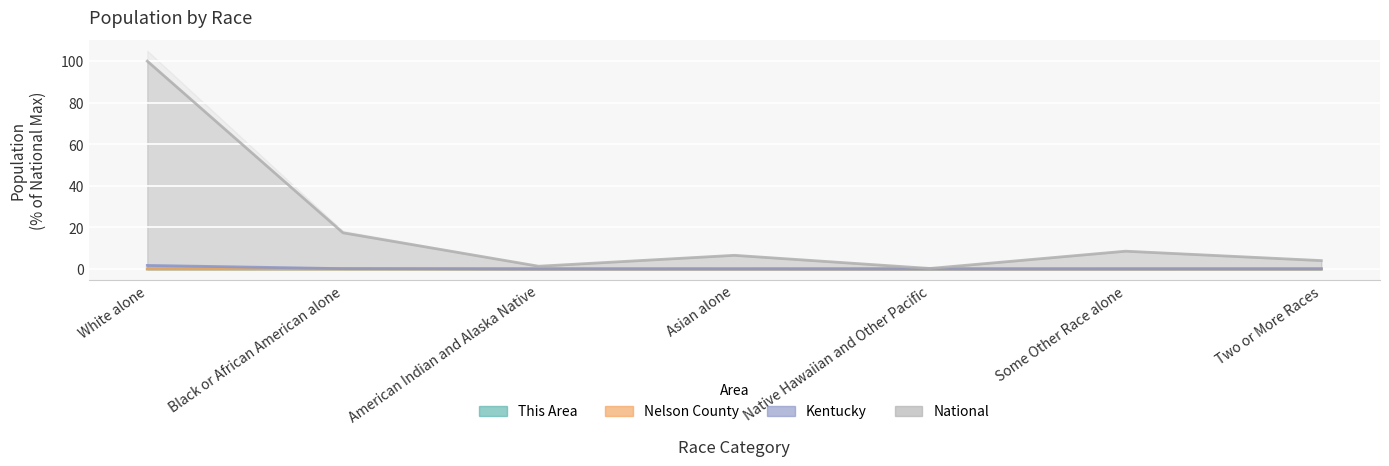

Reading left to right, extract all data points from this chart.

This Area: 0.0	0.0	0.0	0.0	0.0	0.0	0.0
Nelson County: 0.0	0.0	0.0	0.0	0.0	0.0	0.0
Kentucky: 1.7	0.2	0.0	0.0	0.0	0.0	0.0
National: 100.0	17.4	1.3	6.6	0.2	8.5	4.0